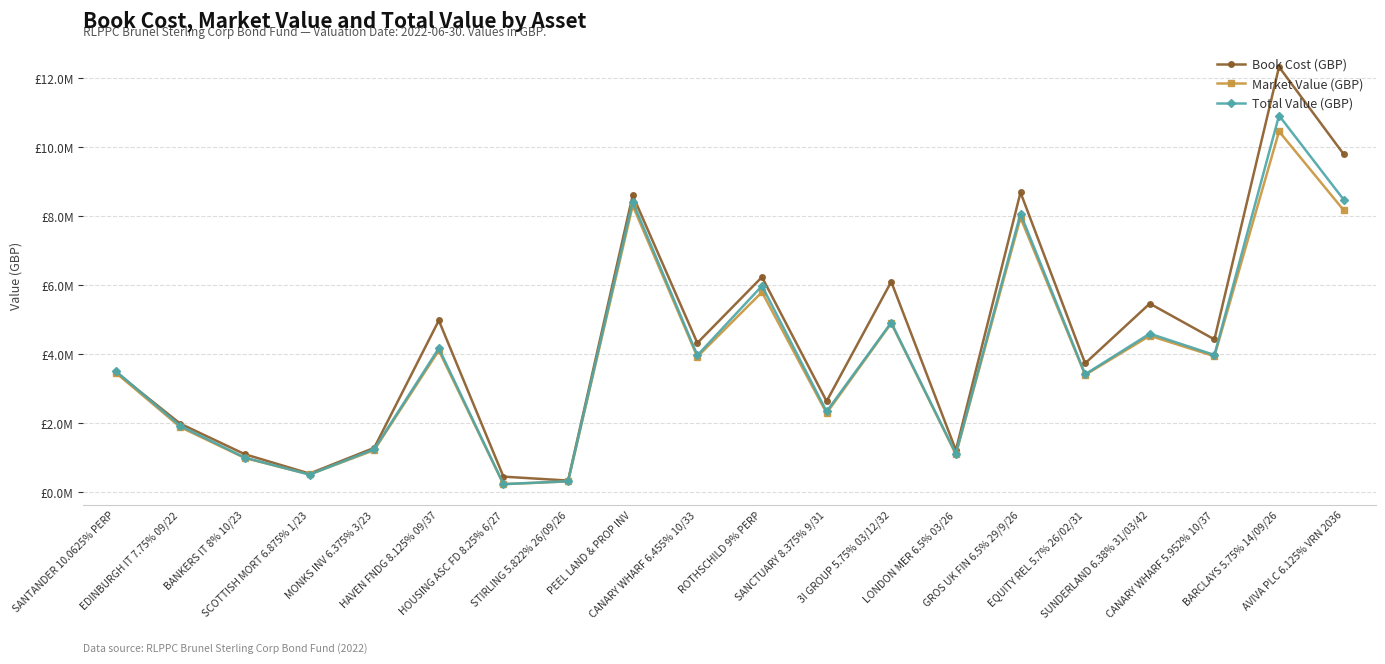

What is the label of the 15th point from the right?

HAVEN FNDG 8.125% 09/37